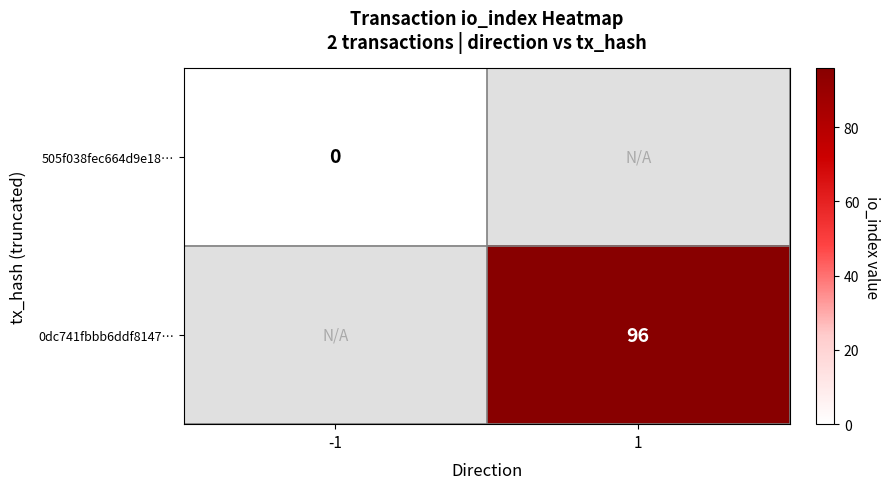

True or false: 0dc741fbbb6ddf8147… has a value of 170 at 1.

False